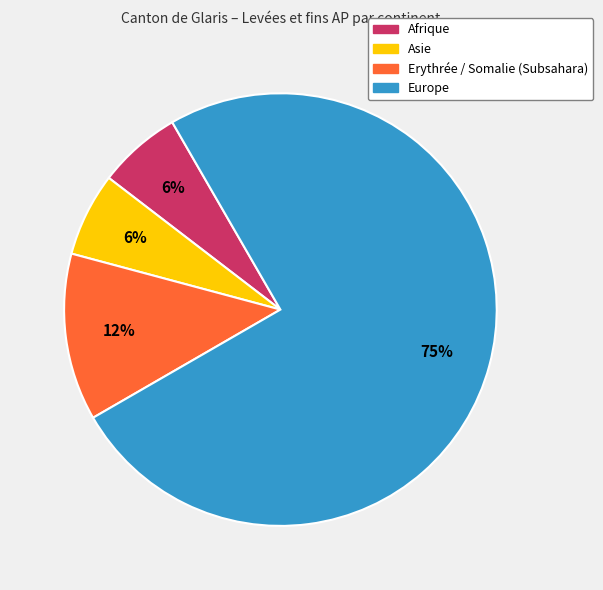

To the nearest percent, what percentage of the pie is Asie?

6%